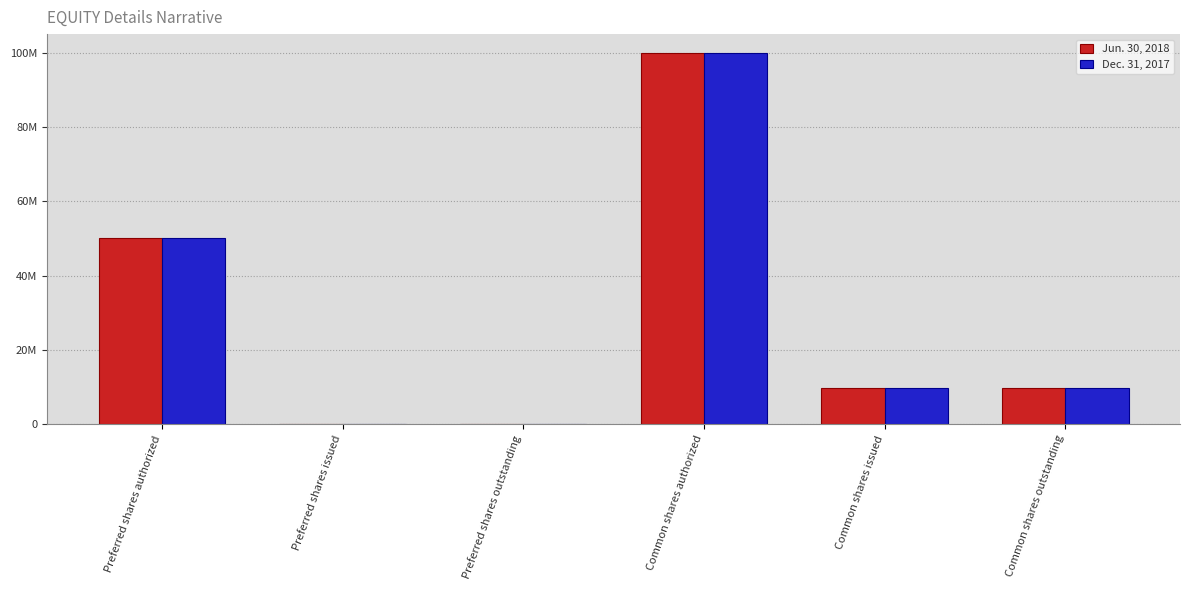

What are all the series names shown in the legend?

Jun. 30, 2018, Dec. 31, 2017